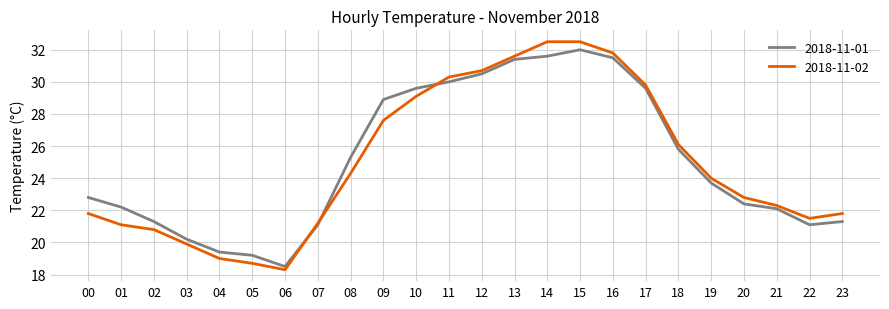

Is it true that 2018-11-01 equals 47.4 at 11?

False